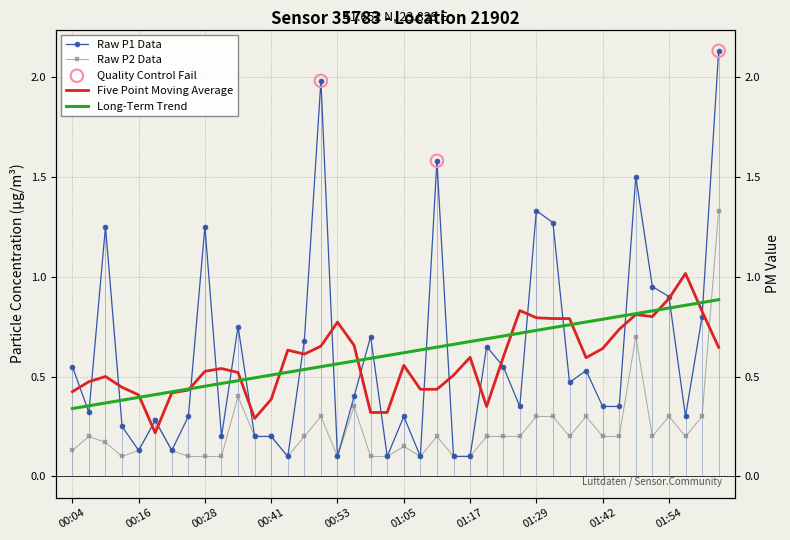

Is the value of P1 at 01:39 greater than the value of P2 at 00:41?

Yes